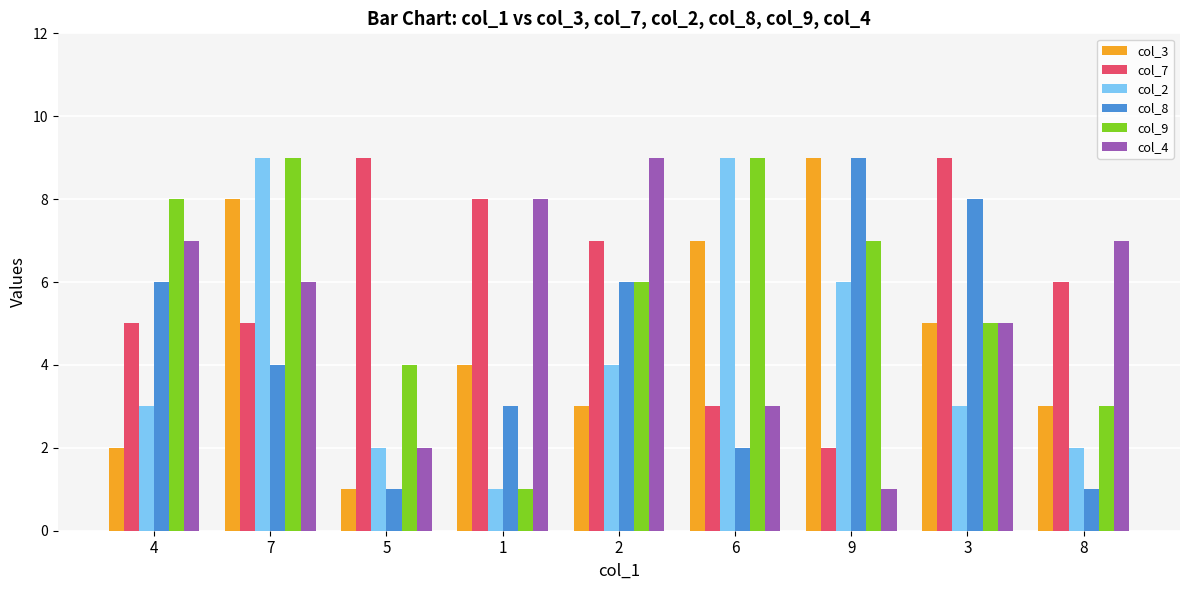

What position from the right is 4?

9